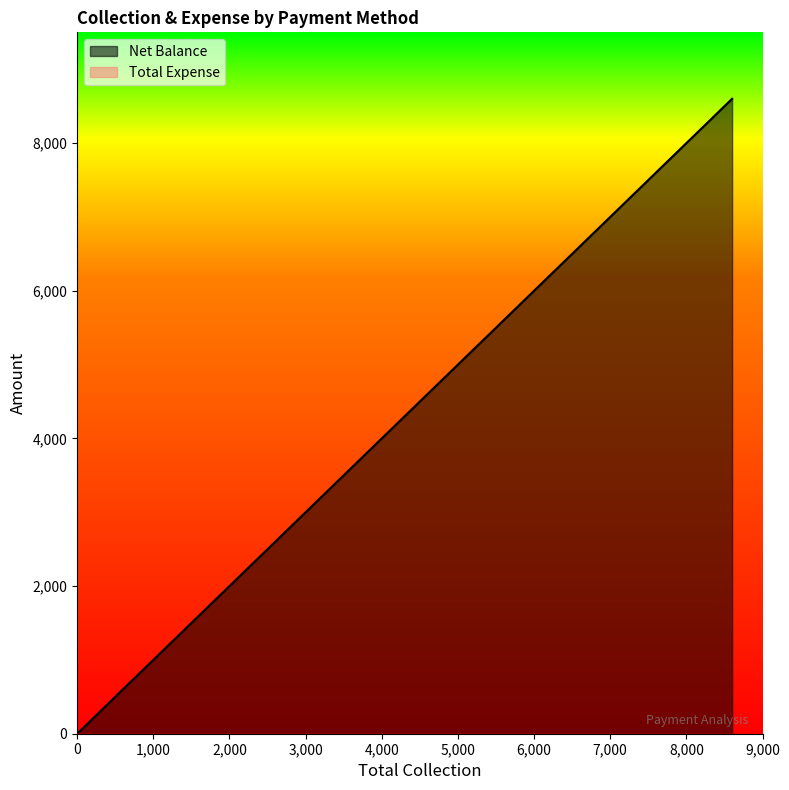

What is the label of the 1st point from the right?

Grand Total